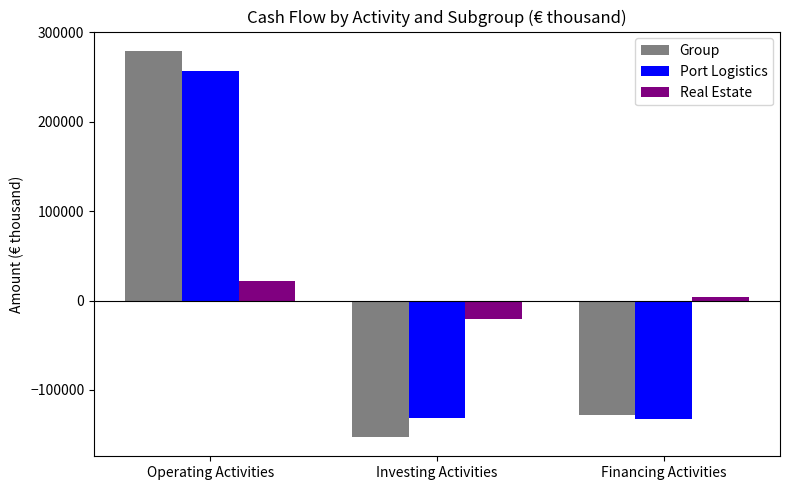

What is the total value across all series at Investing Activities?

-305158